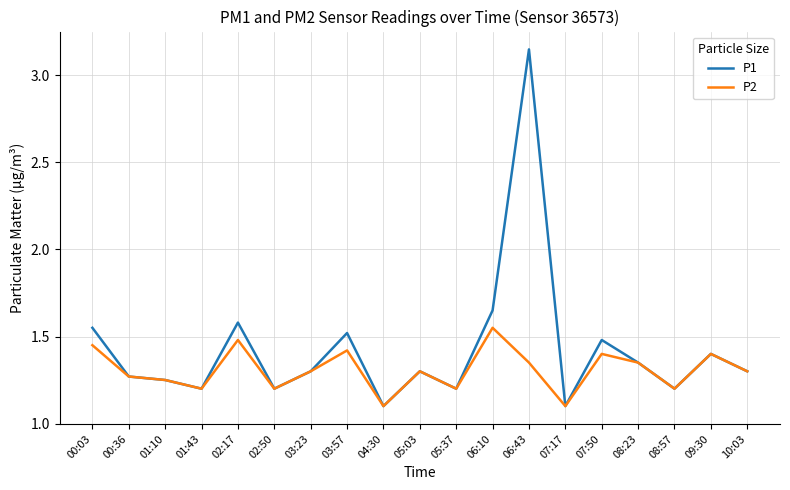

True or false: P2 has more than 1 points higher than both neighbors.

True